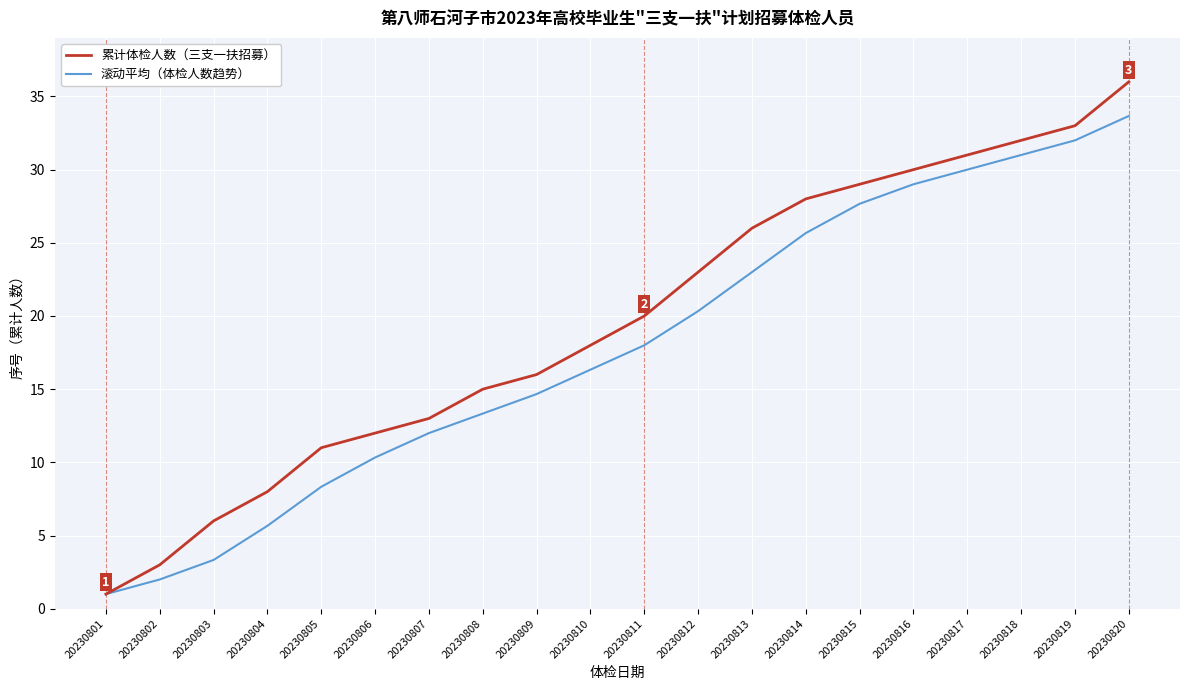

Reading left to right, extract all data points from this chart.

累计体检人数（三支一扶招募）: 20230801=1.0	20230802=3.0	20230803=6.0	20230804=8.0	20230805=11.0	20230806=12.0	20230807=13.0	20230808=15.0	20230809=16.0	20230810=18.0	20230811=20.0	20230812=23.0	20230813=26.0	20230814=28.0	20230815=29.0	20230816=30.0	20230817=31.0	20230818=32.0	20230819=33.0	20230820=36.0
滚动平均（体检人数趋势）: 20230801=1.0	20230802=2.0	20230803=3.3	20230804=5.7	20230805=8.3	20230806=10.3	20230807=12.0	20230808=13.3	20230809=14.7	20230810=16.3	20230811=18.0	20230812=20.3	20230813=23.0	20230814=25.7	20230815=27.7	20230816=29.0	20230817=30.0	20230818=31.0	20230819=32.0	20230820=33.7